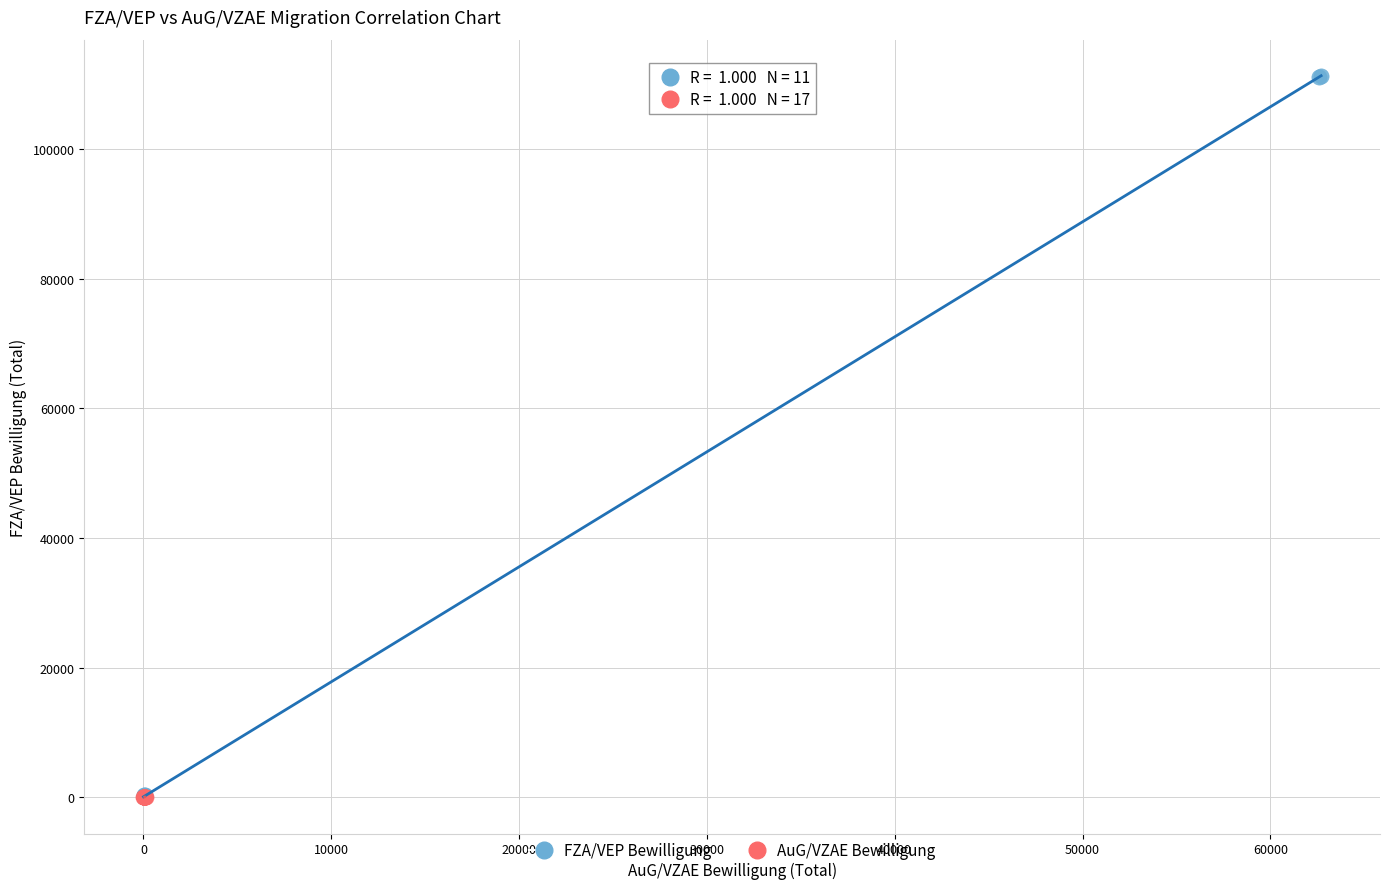

Which series reaches the maximum Y coordinate?

FZA/VEP Bewilligung